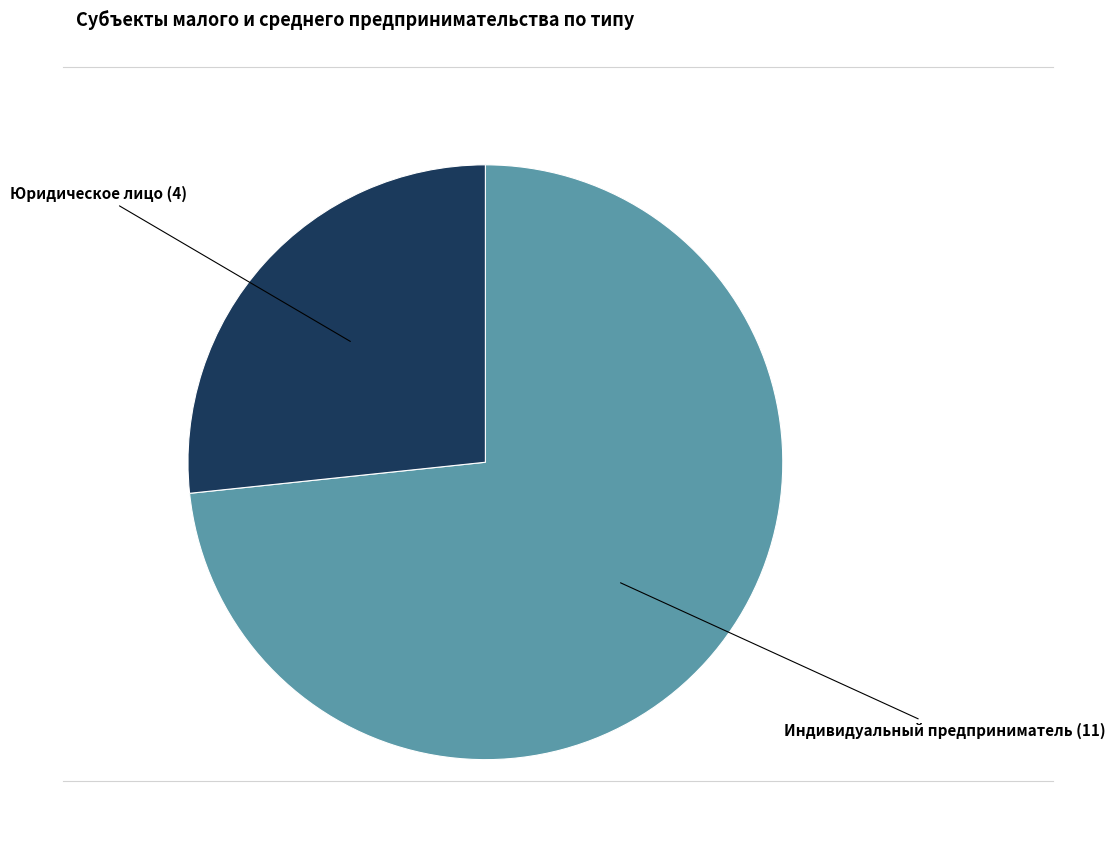

Is there any slice that represents more than half of the pie?

Yes